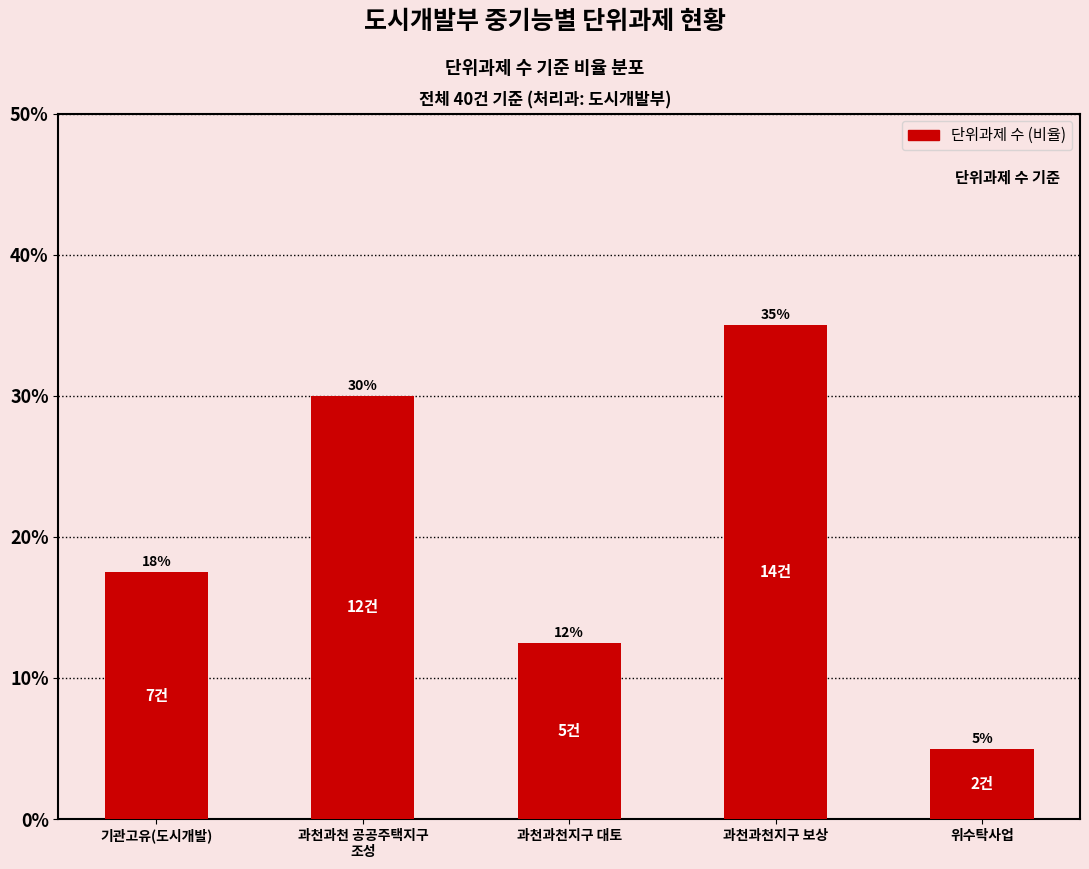

What position from the left is 과천과천지구 보상?

4